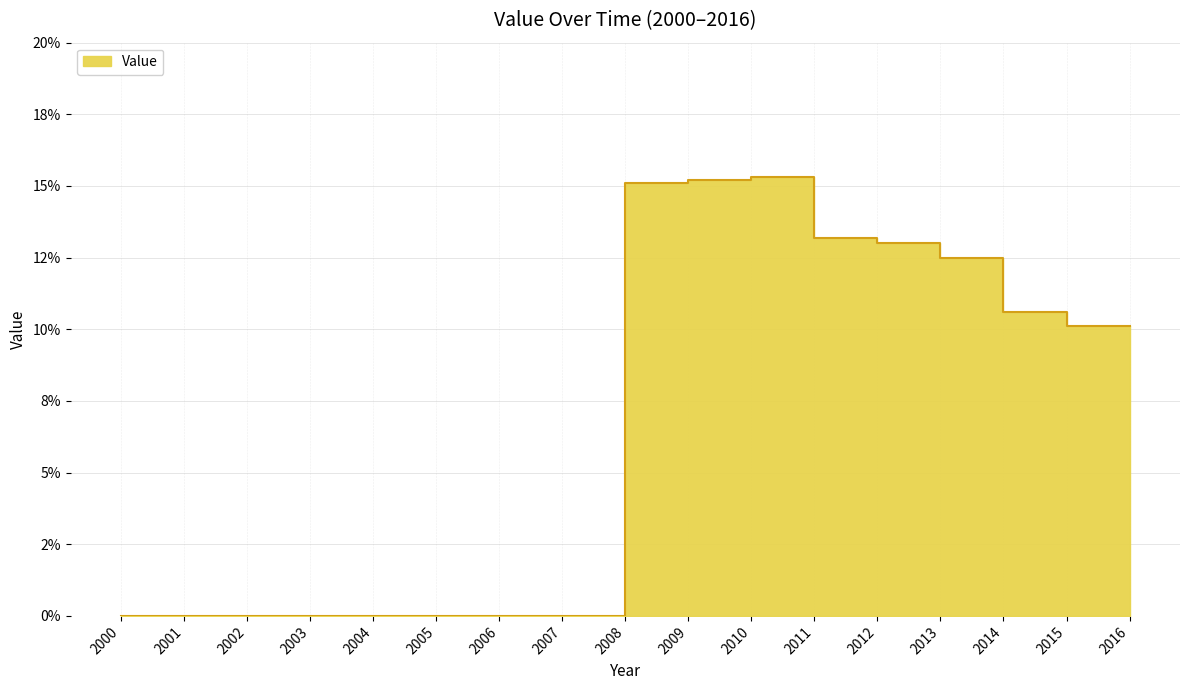

At which category does the data reach its first local peak?

2011